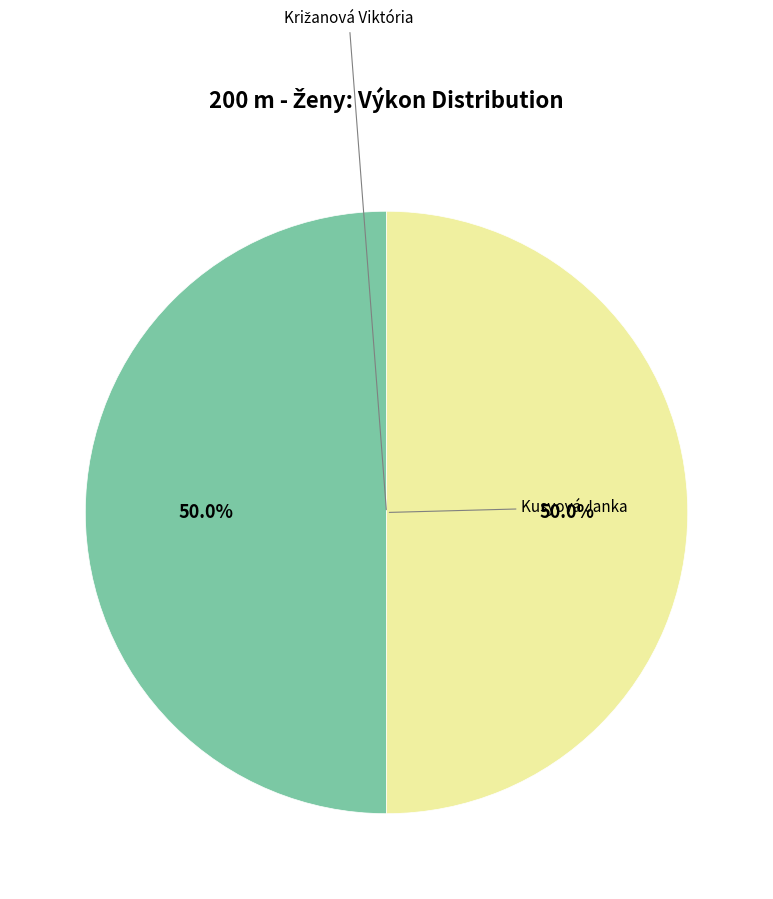

Count the number of slices in the pie.

2